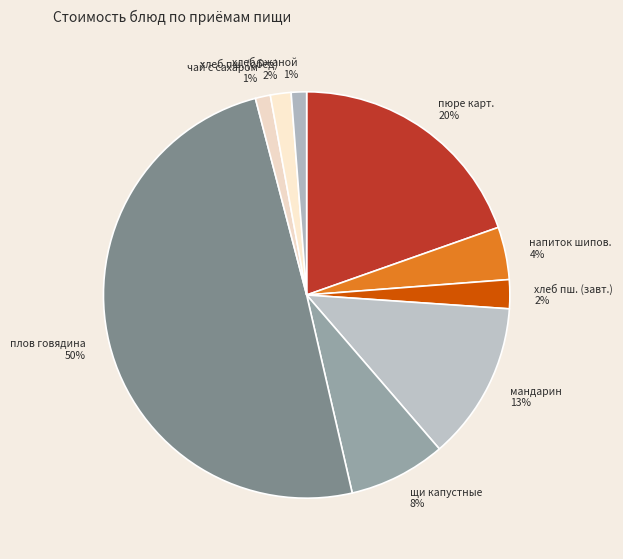

The хлеб ржаной slice represents 11% of the pie. True or false?

False